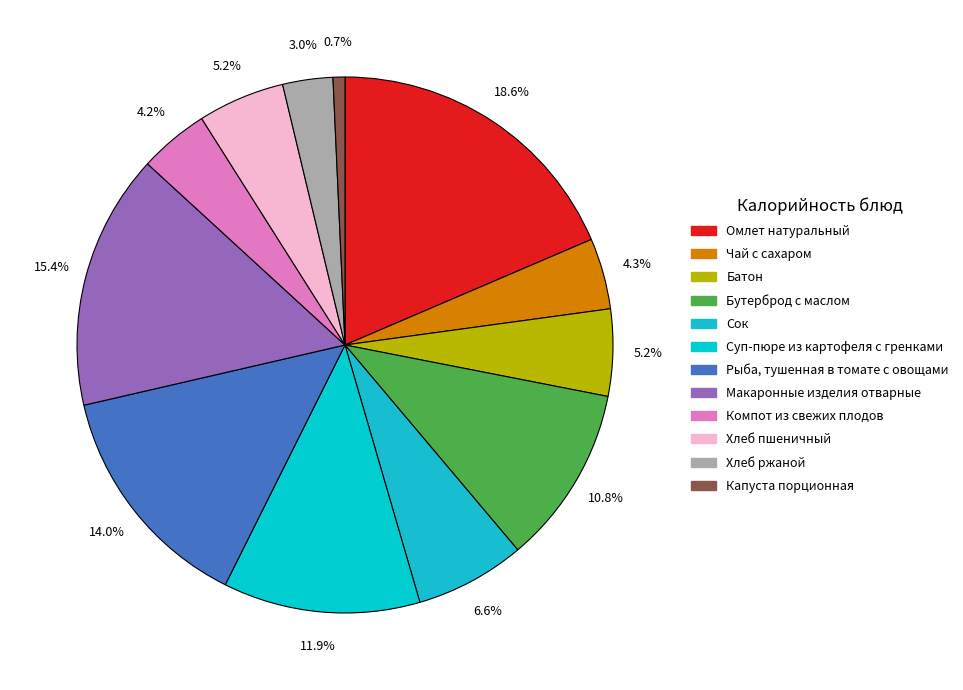

Count the number of slices in the pie.

12